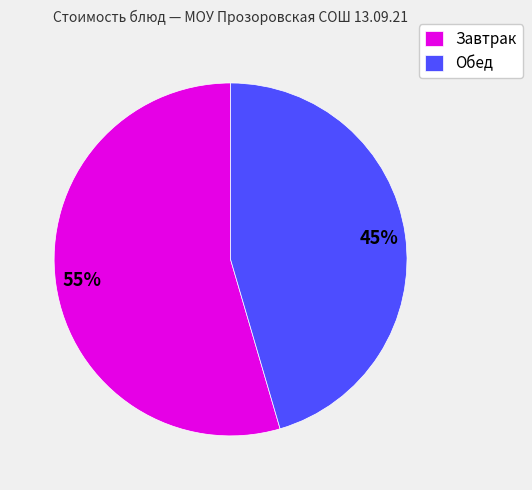

What is the majority slice?

Завтрак